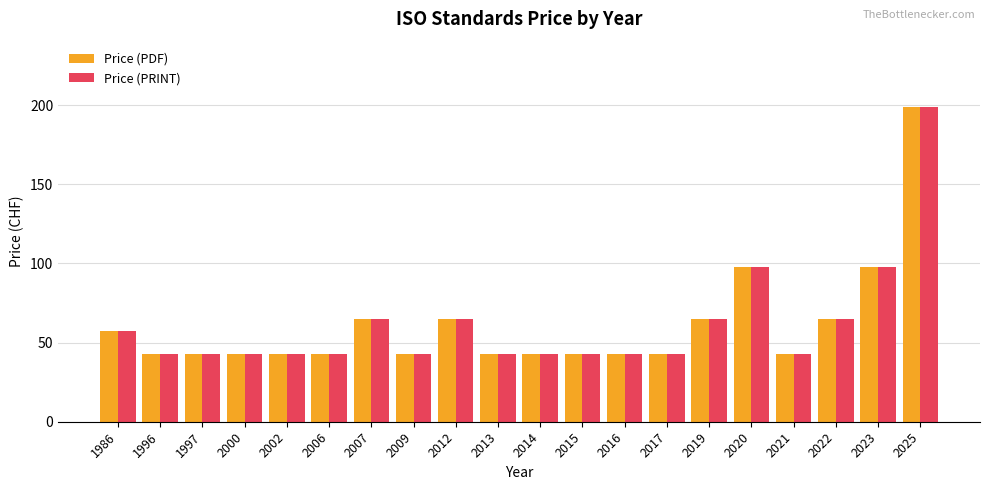

How many bars are there in total?

40